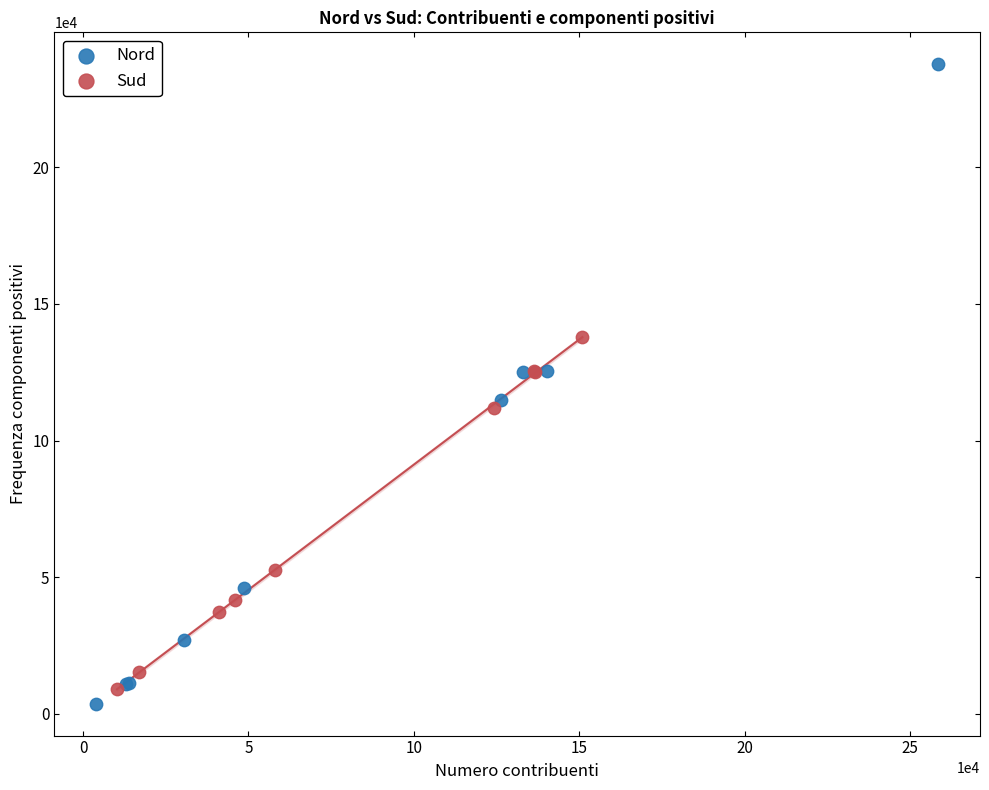

Which series reaches the maximum Y coordinate?

Nord